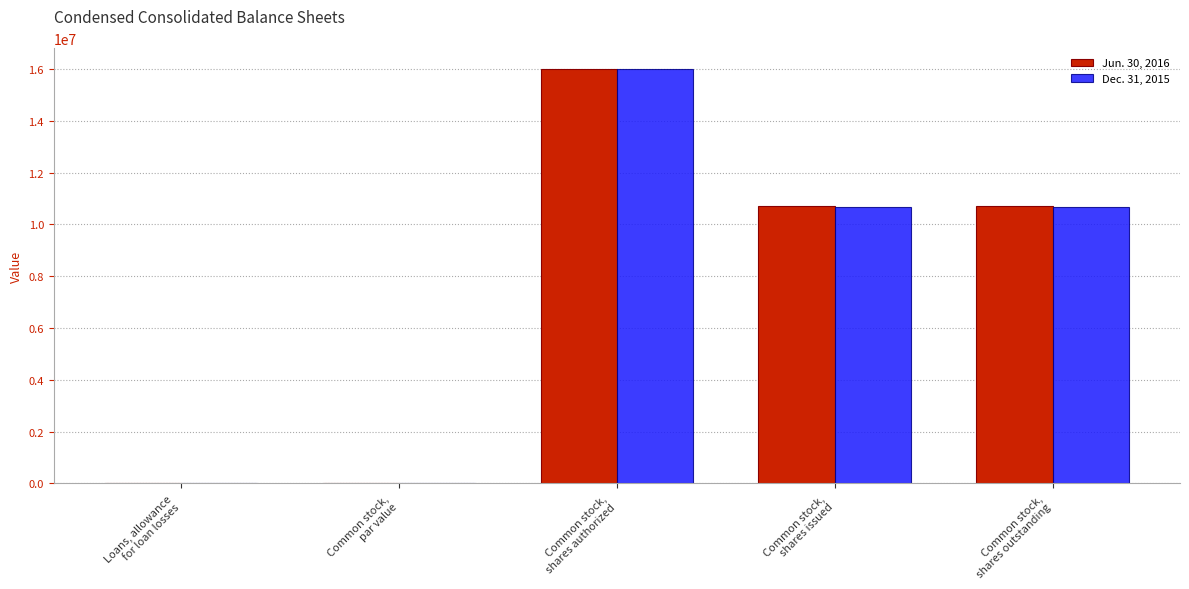

What is the maximum value shown in the chart?

16000000